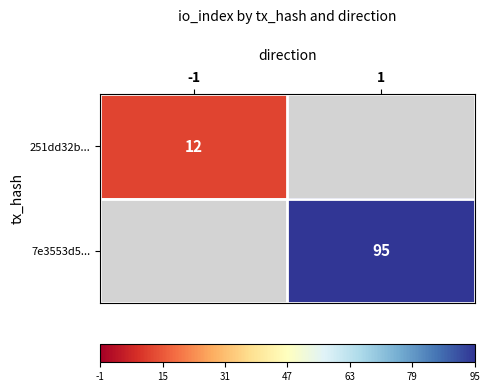

Is it true that 7e3553d5... equals 95 at 1?

True